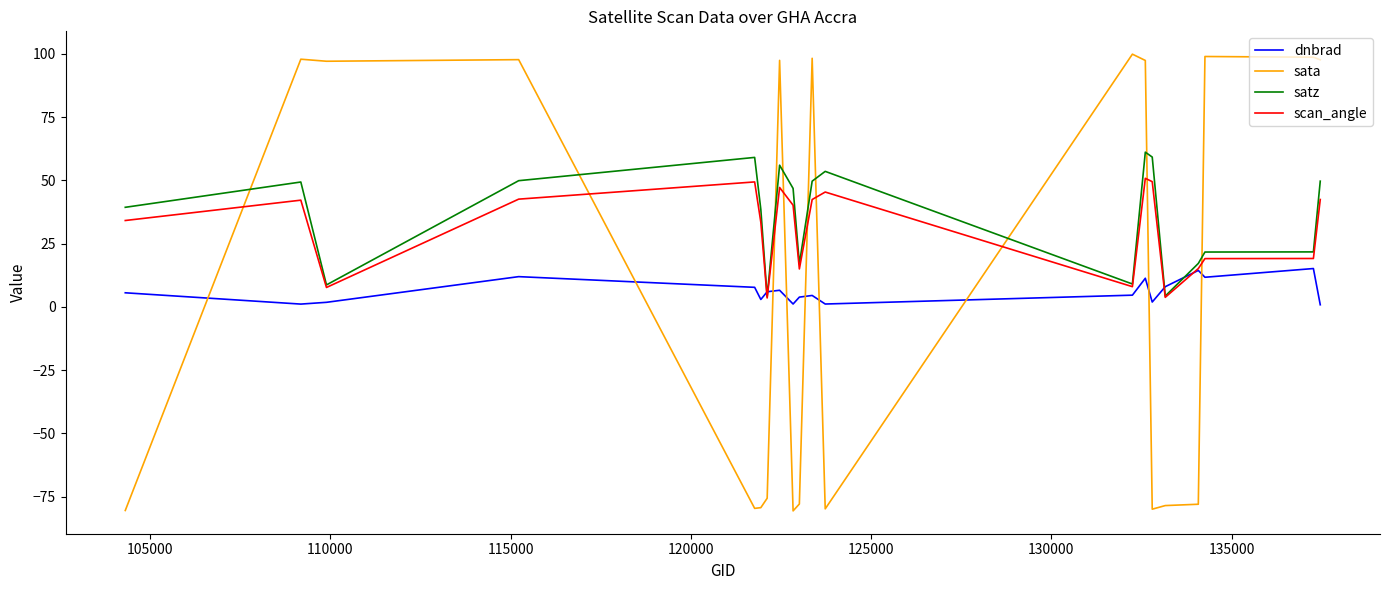

After their last crossing, which series has the higher values: scan_angle or dnbrad?

scan_angle